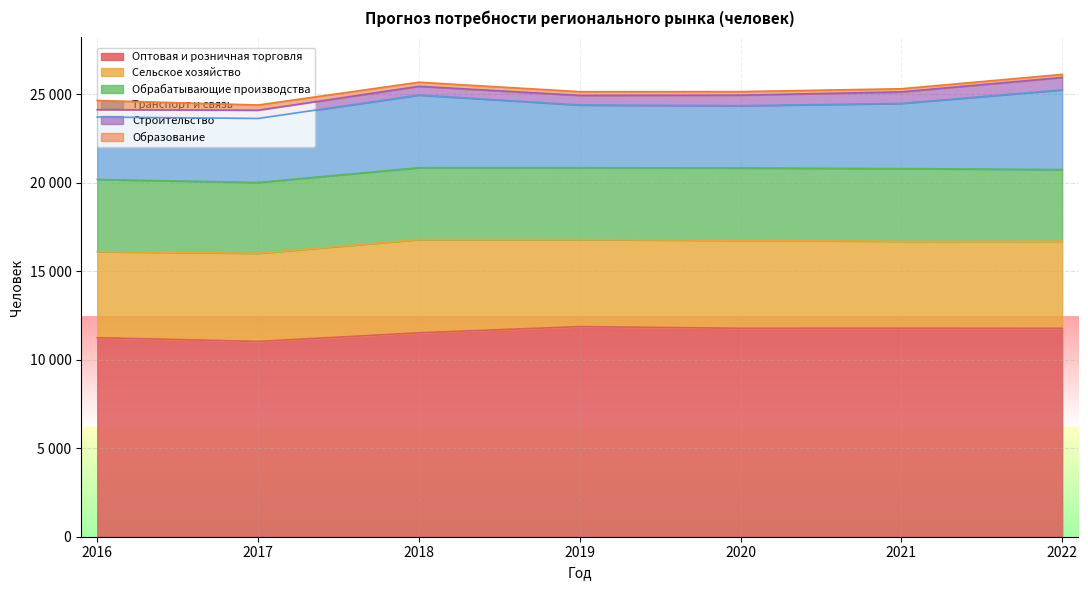

What is the average value of the Сельское хозяйство series?

4977